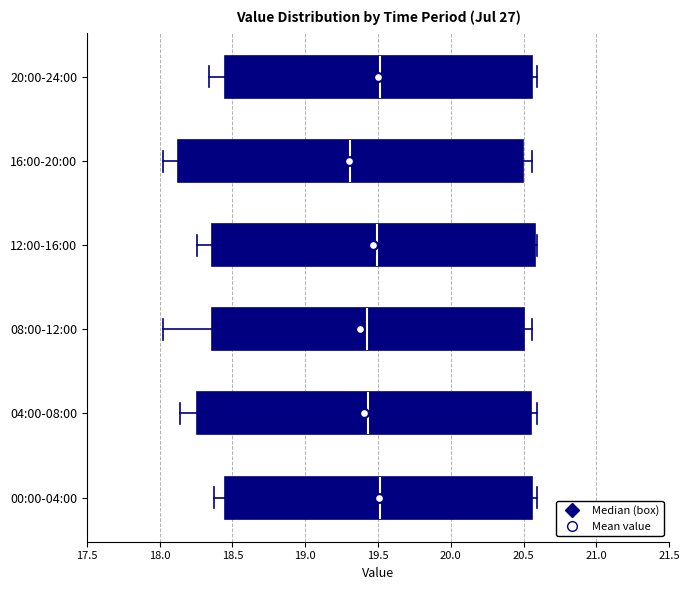

Which box is the widest, from its left edge to its right edge?

16:00-20:00